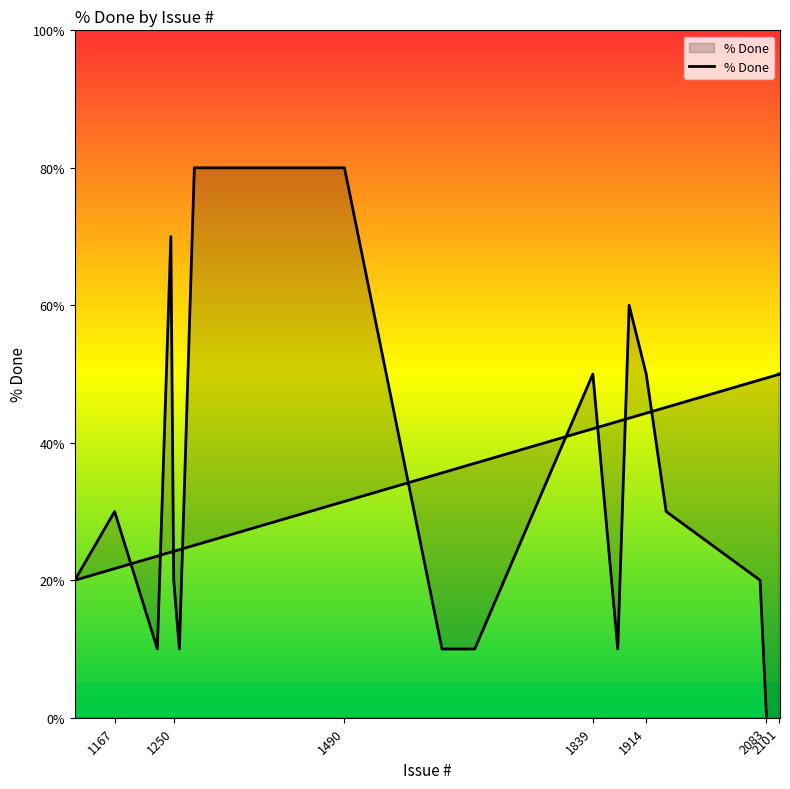

Does the chart display data point markers on the line(s)?

No